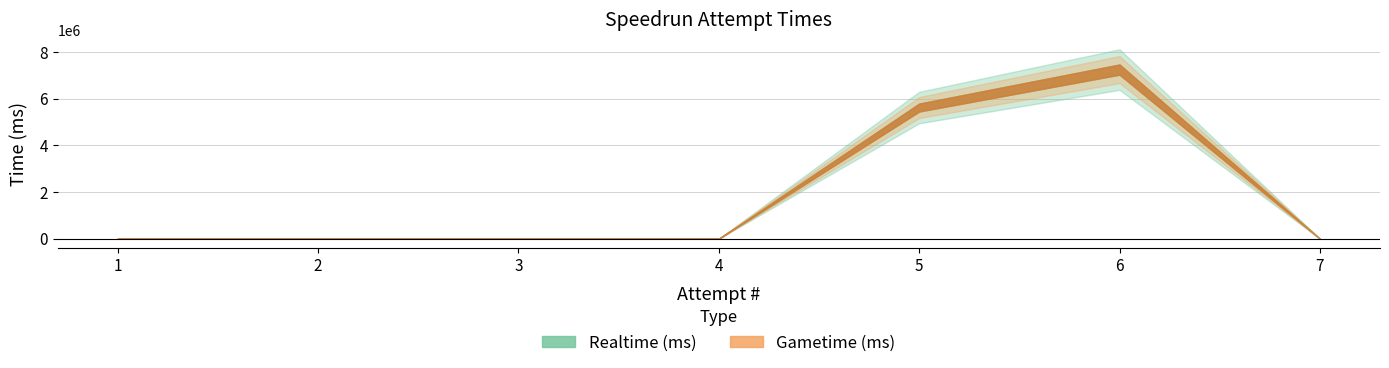

How many lines are shown in the chart?

2